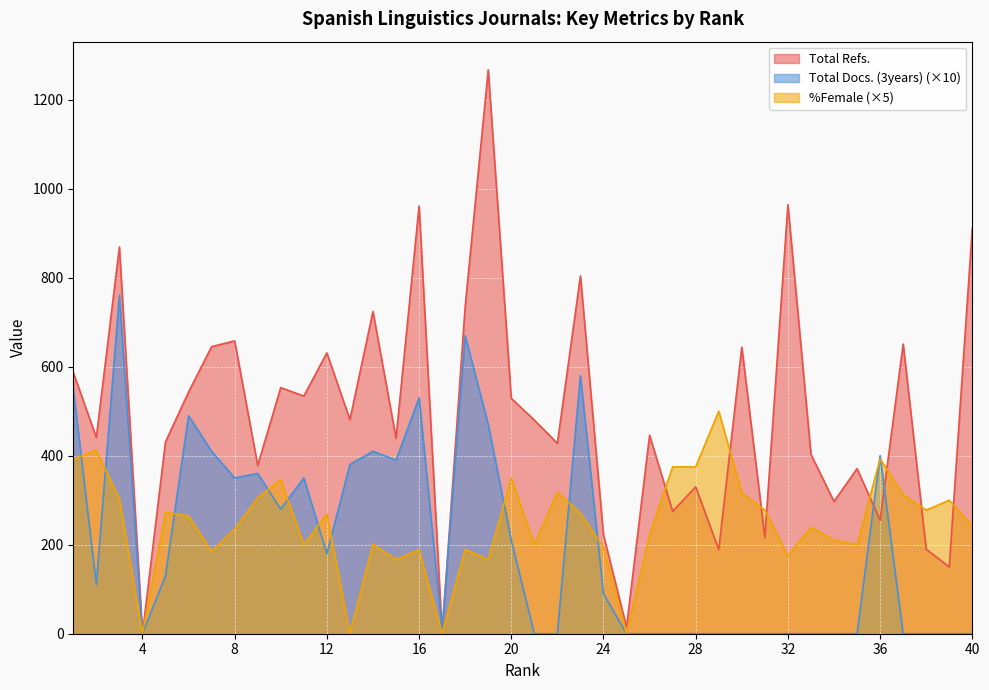

What are all the series names shown in the legend?

Total Refs., Total Docs. (3years) (×10), %Female (×5)